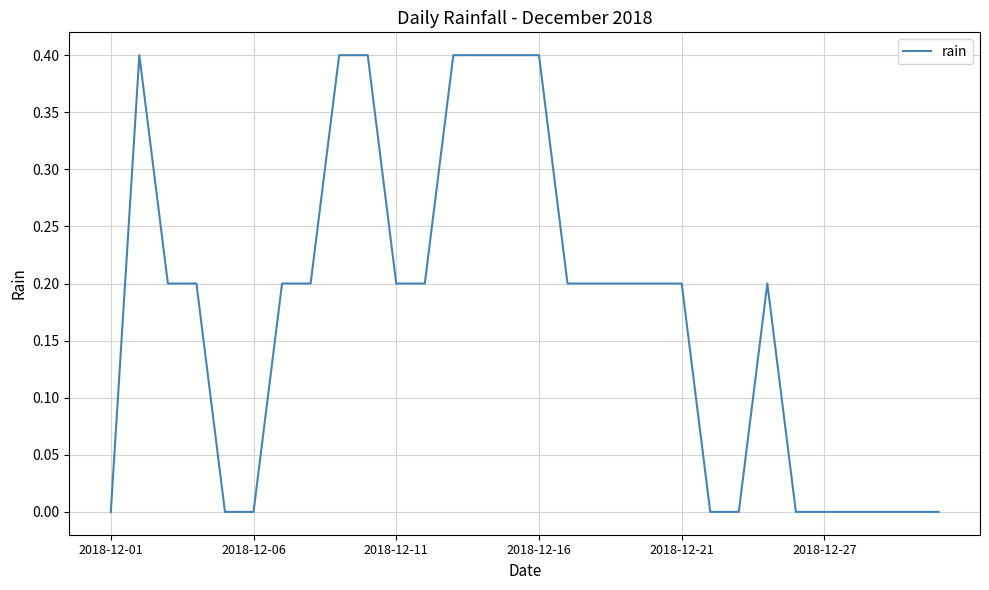

Count the number of data series in this chart.

1